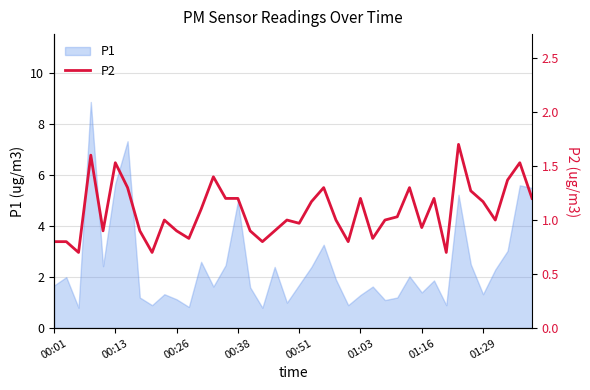

The chart shows a value of 0.8 at 24. True or false?

True